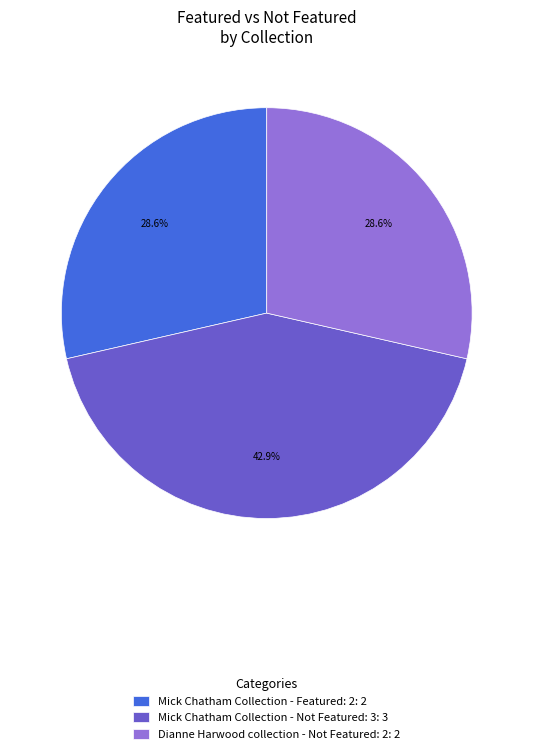

Combined, do Dianne Harwood collection - Not Featured: 2: 2 and Mick Chatham Collection - Not Featured: 3: 3 account for over 50%?

Yes